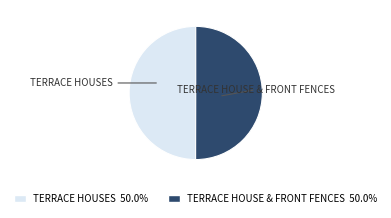

What is the ratio of the value at TERRACE HOUSE & FRONT FENCES to the value at TERRACE HOUSES?

1.0